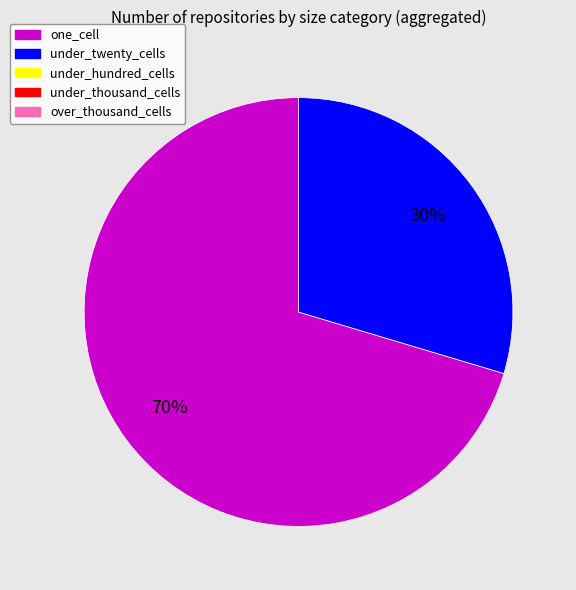

Does any single category account for the majority?

Yes